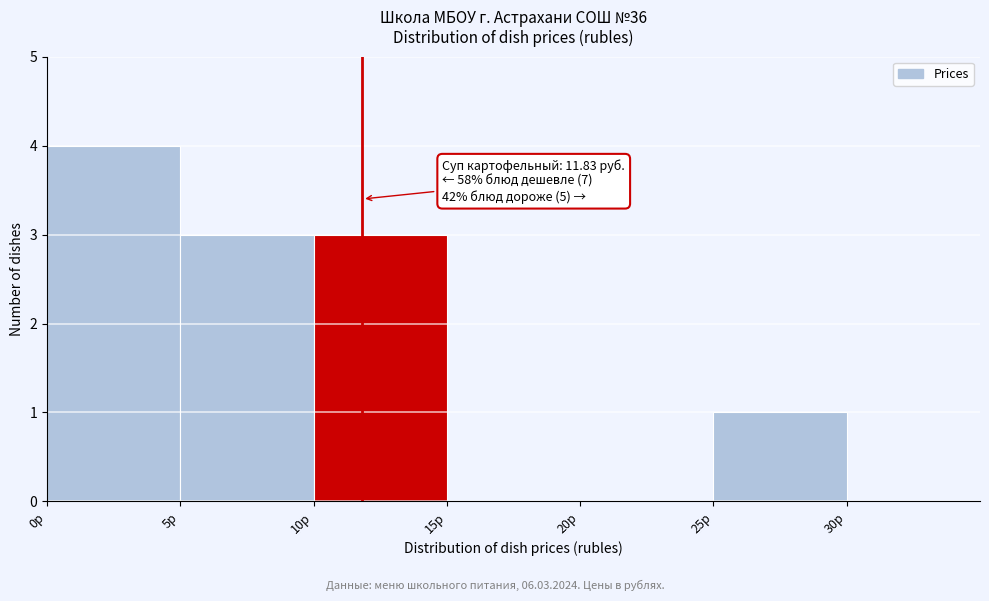

Which range on the x-axis has the tallest bar?

0 to 5